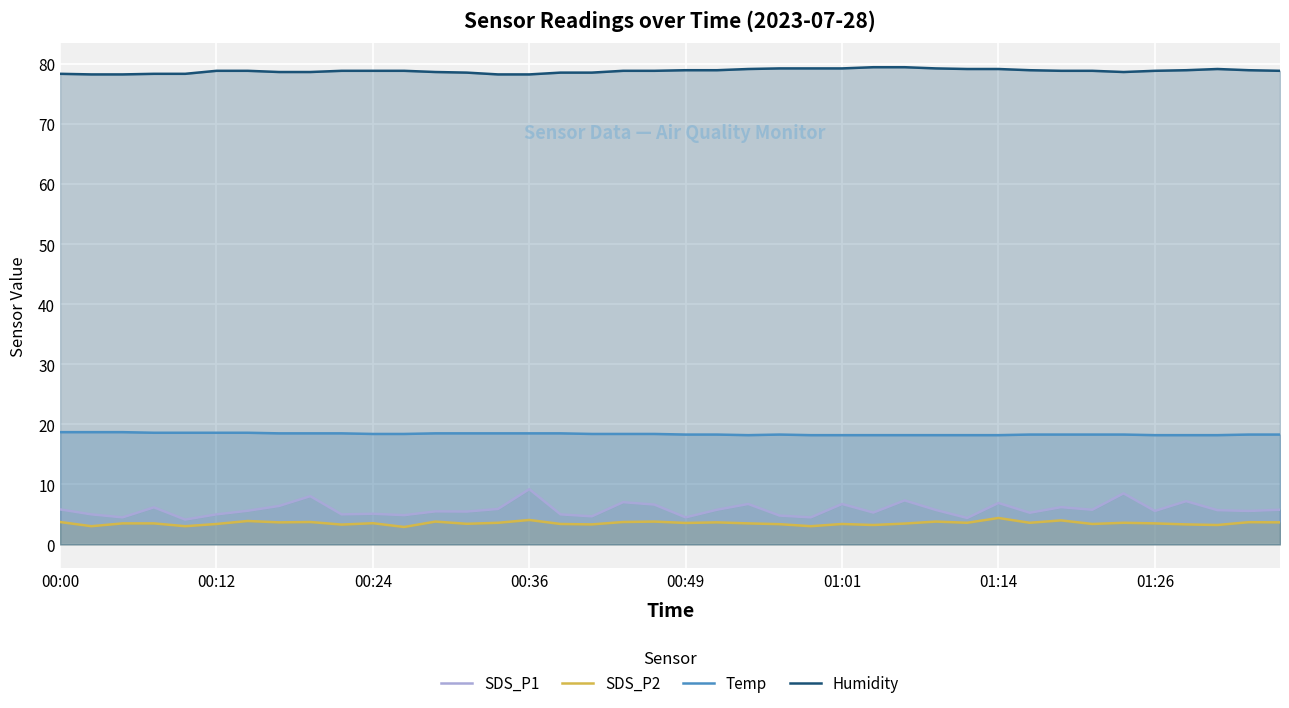

True or false: SDS_P1 and Humidity intersect in this chart.

False